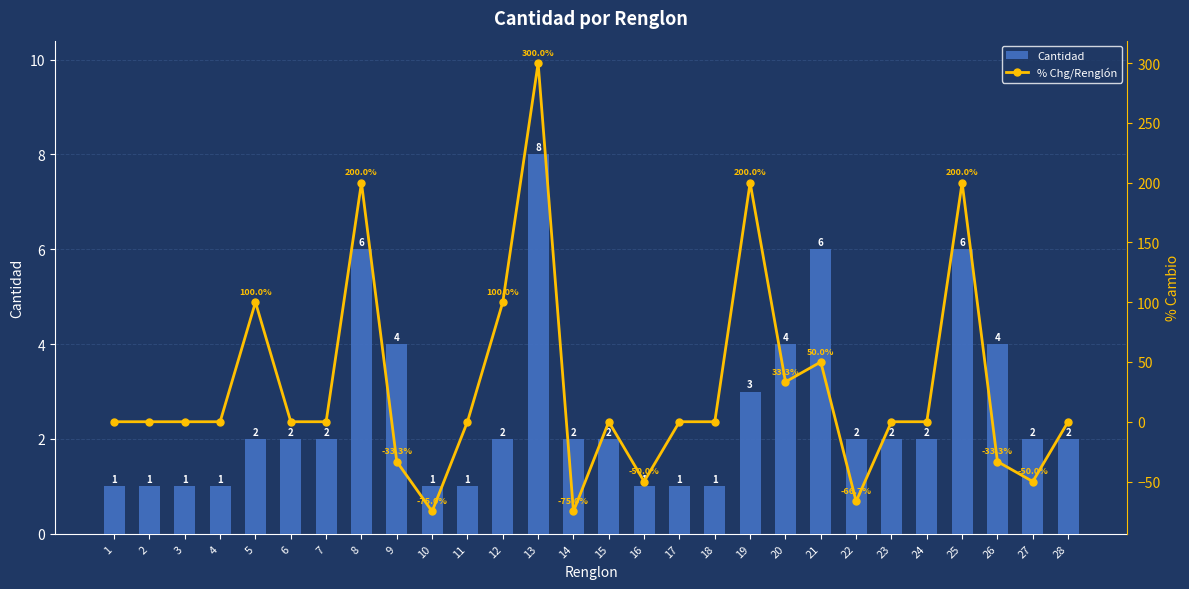

How many values in % Chg/Renglón are below zero?

7